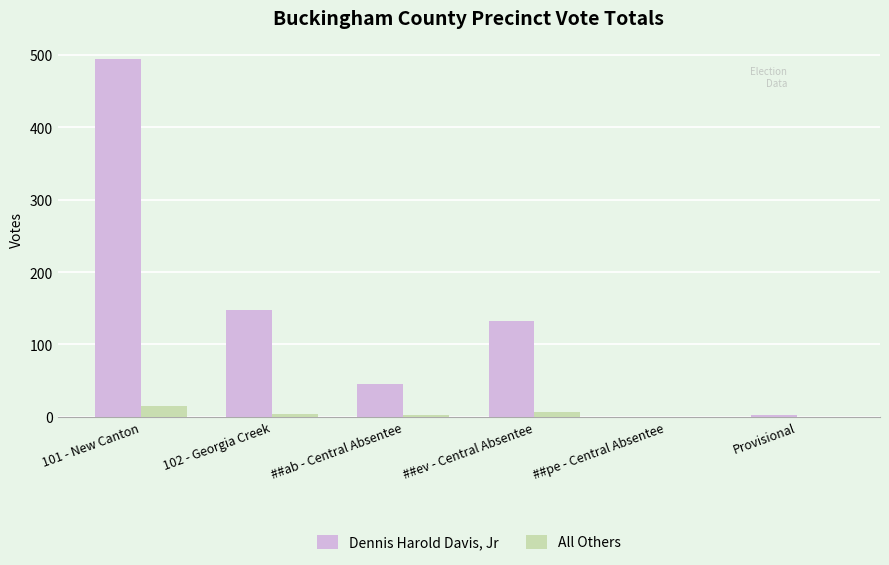

The value of Dennis Harold Davis, Jr at ##ab - Central Absentee is 45. True or false?

True